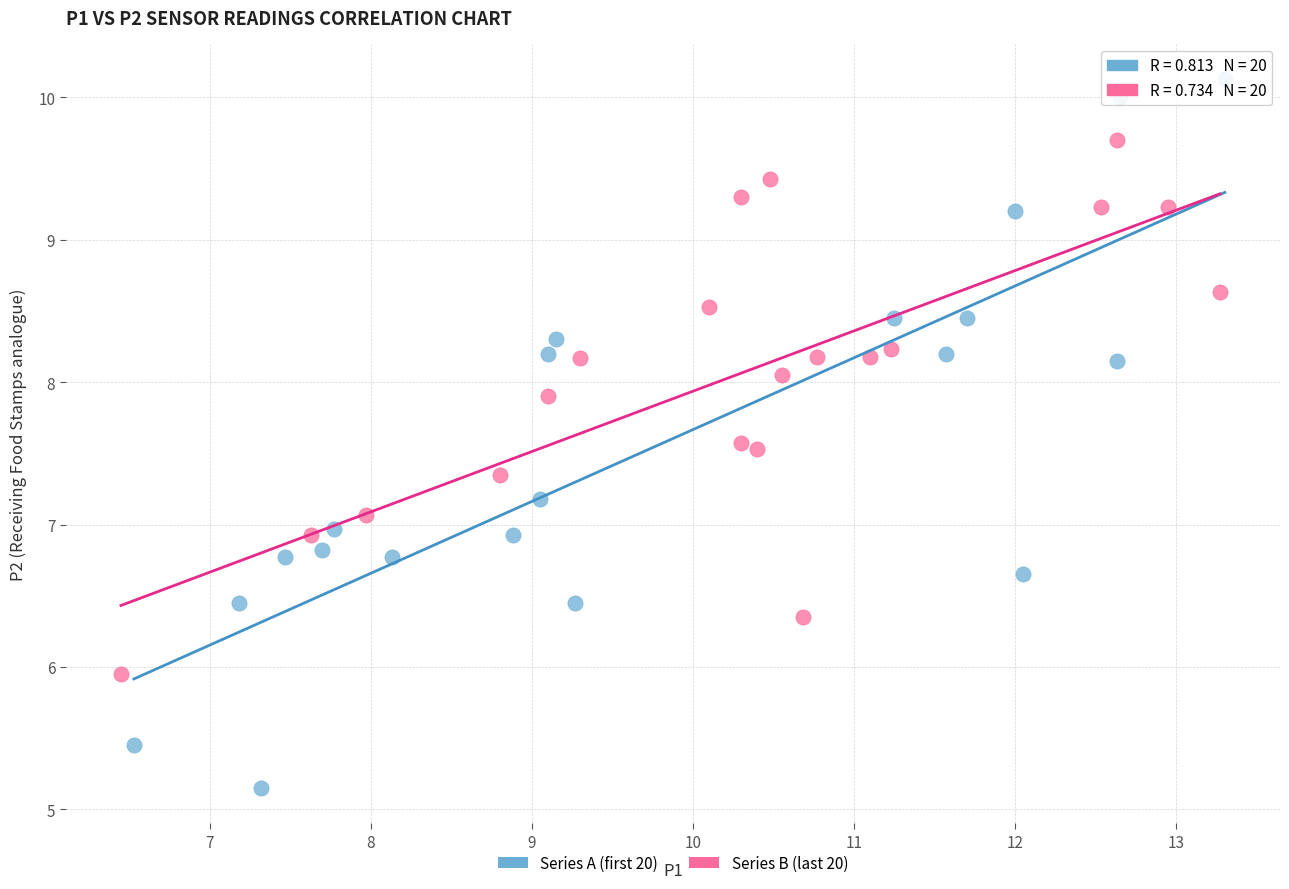

Which series has the largest Y range (max minus min)?

Series A (first 20)